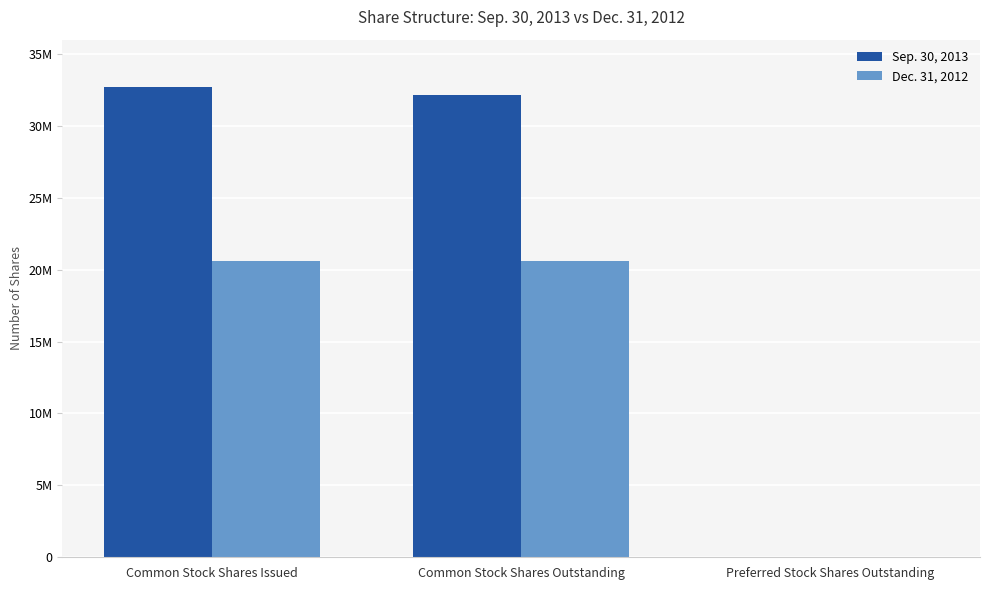

What are all the series names shown in the legend?

Sep. 30, 2013, Dec. 31, 2012